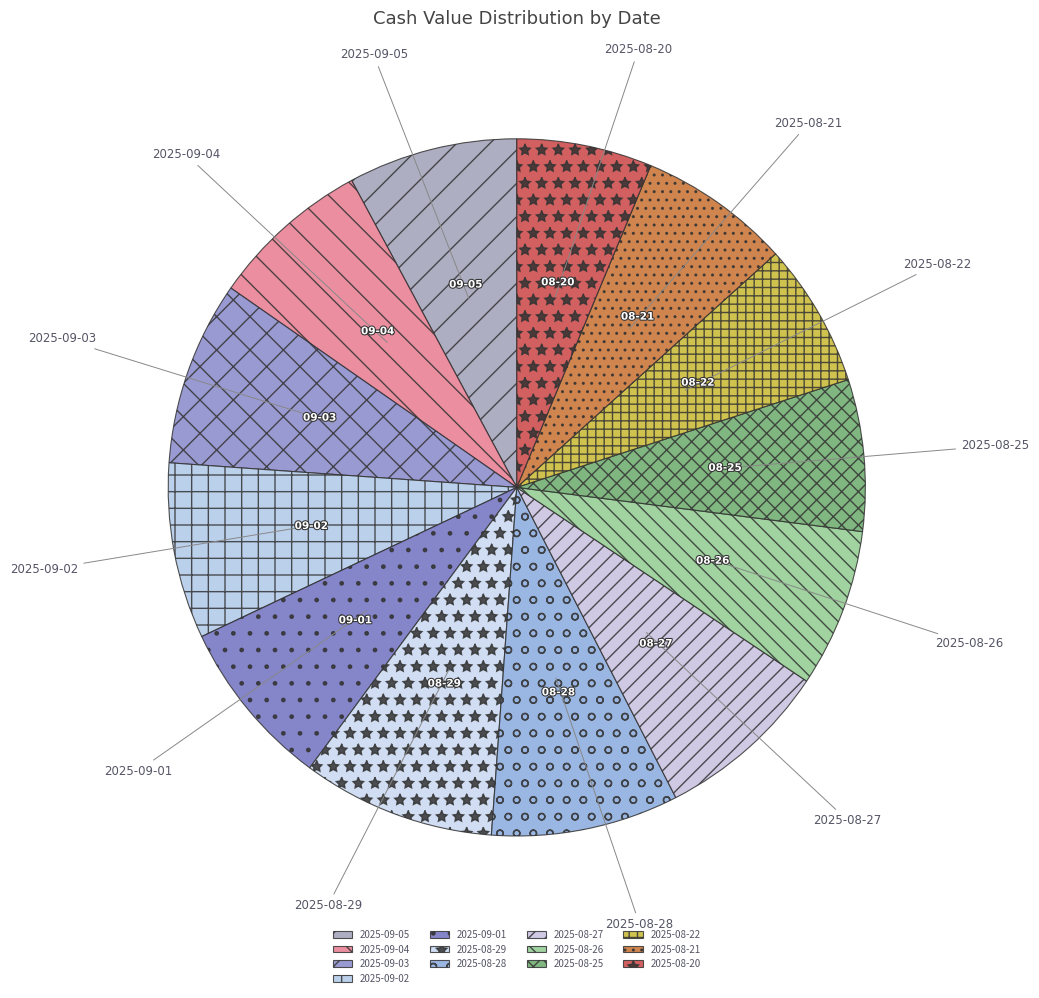

Does any single category account for the majority?

No